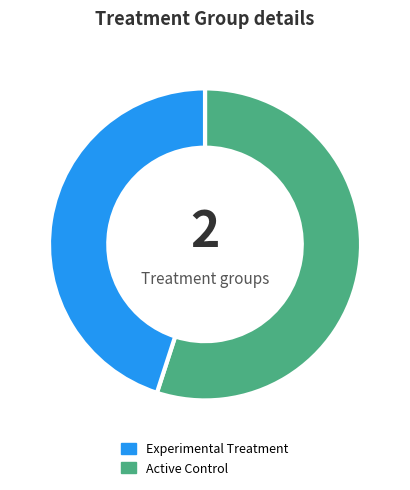

Is there any slice that represents more than half of the pie?

Yes